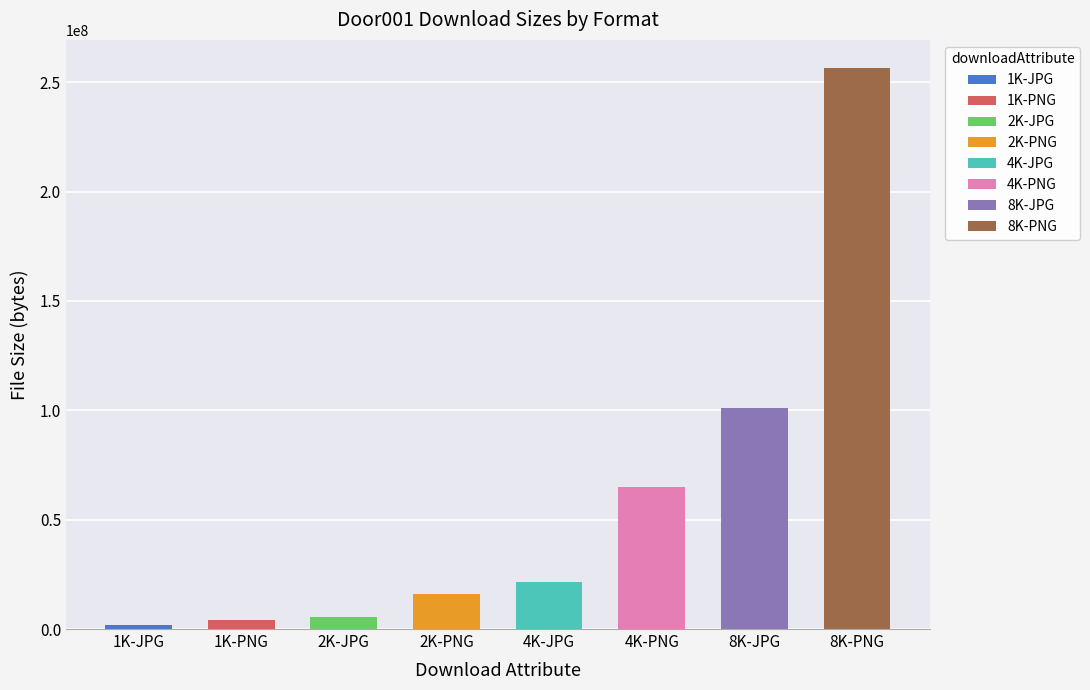

List the labels in order of value, smallest first.

1K-JPG, 1K-PNG, 2K-JPG, 2K-PNG, 4K-JPG, 4K-PNG, 8K-JPG, 8K-PNG